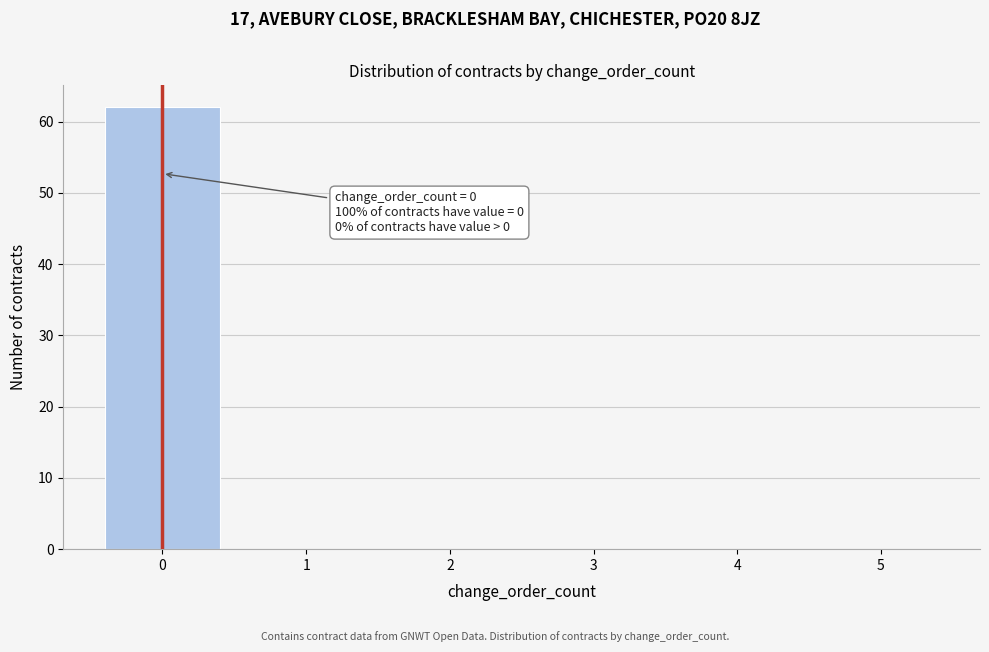

Over which range of the x-axis is the bar tallest?

-0.5 to 0.5